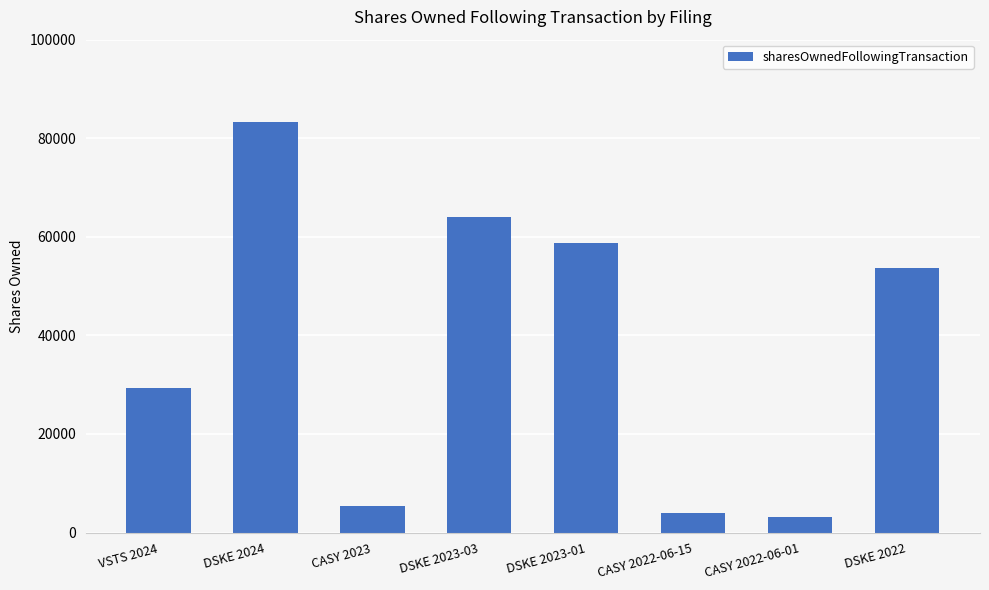

Approximately how many times larger is the value at DSKE 2022 compared to DSKE 2023-01?

0.9